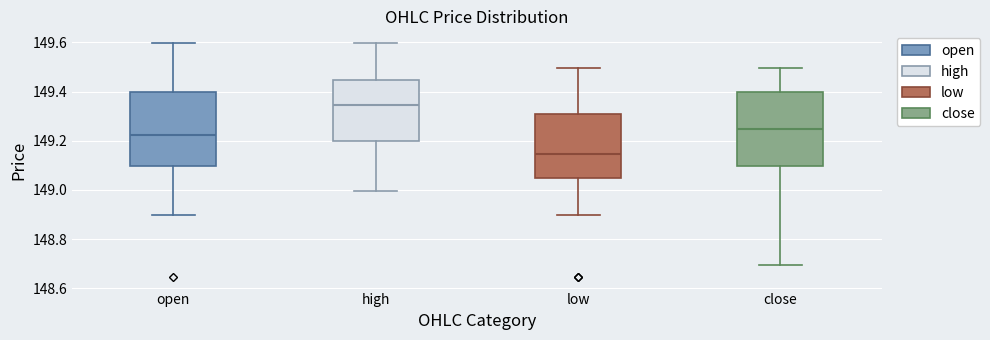

Reading left to right, read every box against the y-axis: the position of its median line, the range the box covers, and the ends of its whiskers. The values are not printed on the chart, so give them approximately, as read against the axis.

open: median 149.22, box 149.10 to 149.40, whiskers 148.90 to 149.60
high: median 149.34, box 149.20 to 149.44, whiskers 149.00 to 149.60
low: median 149.14, box 149.04 to 149.30, whiskers 148.90 to 149.50
close: median 149.24, box 149.10 to 149.40, whiskers 148.70 to 149.50